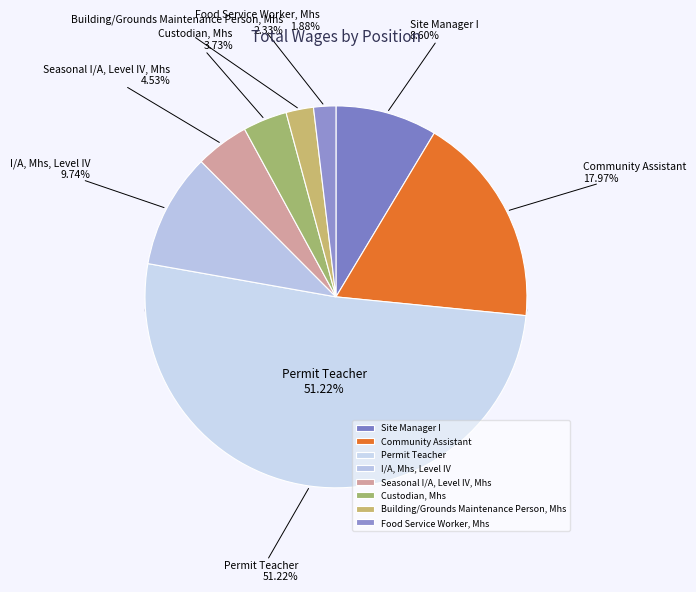

Which category has the smallest portion of the pie?

Food Service Worker, Mhs